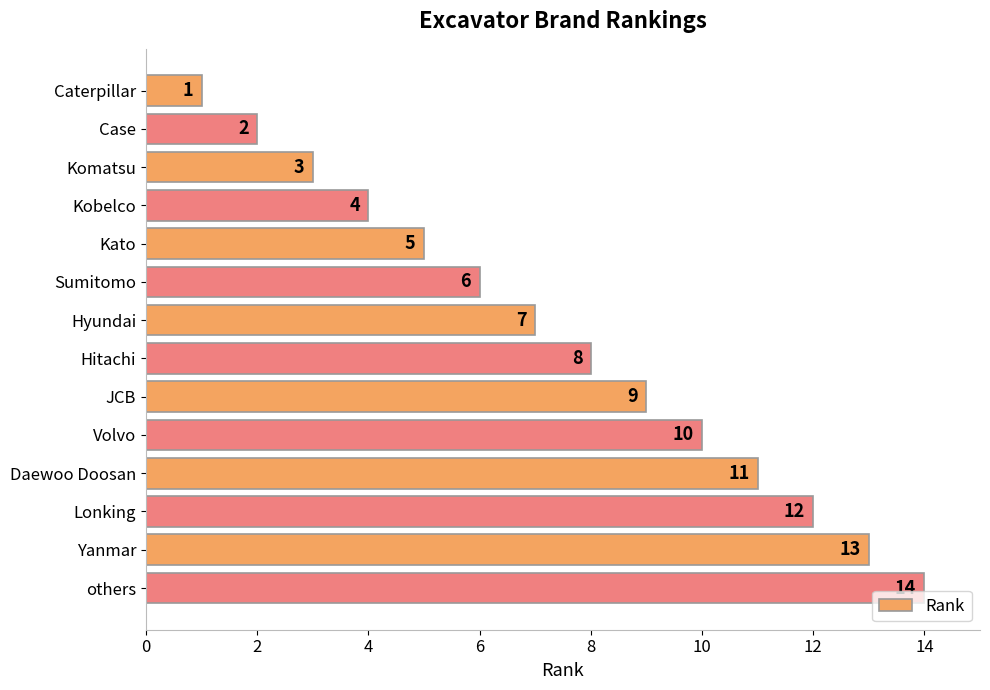

What is the average value?

8